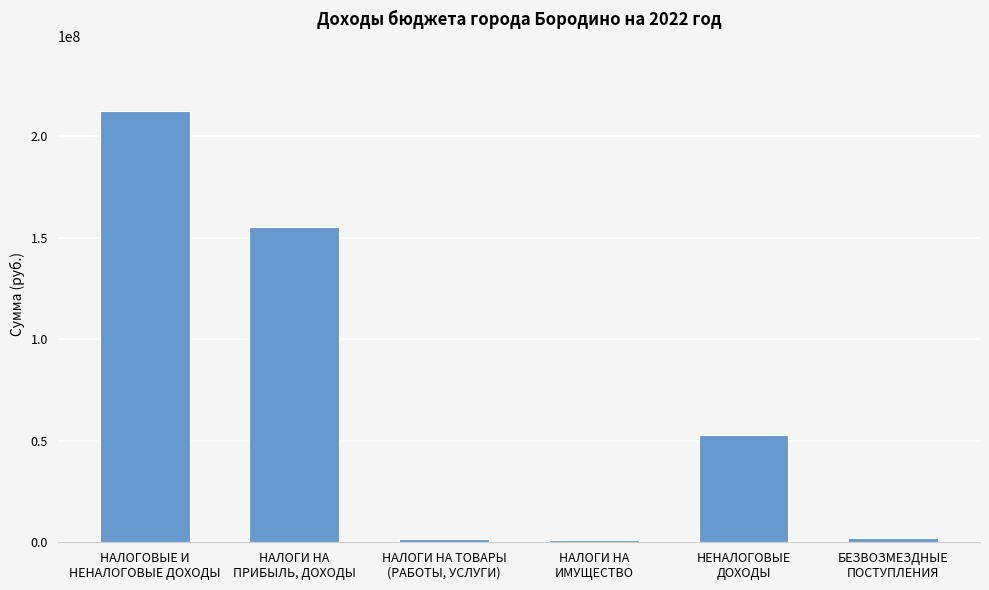

What is the maximum value shown in the chart?

212680261.1